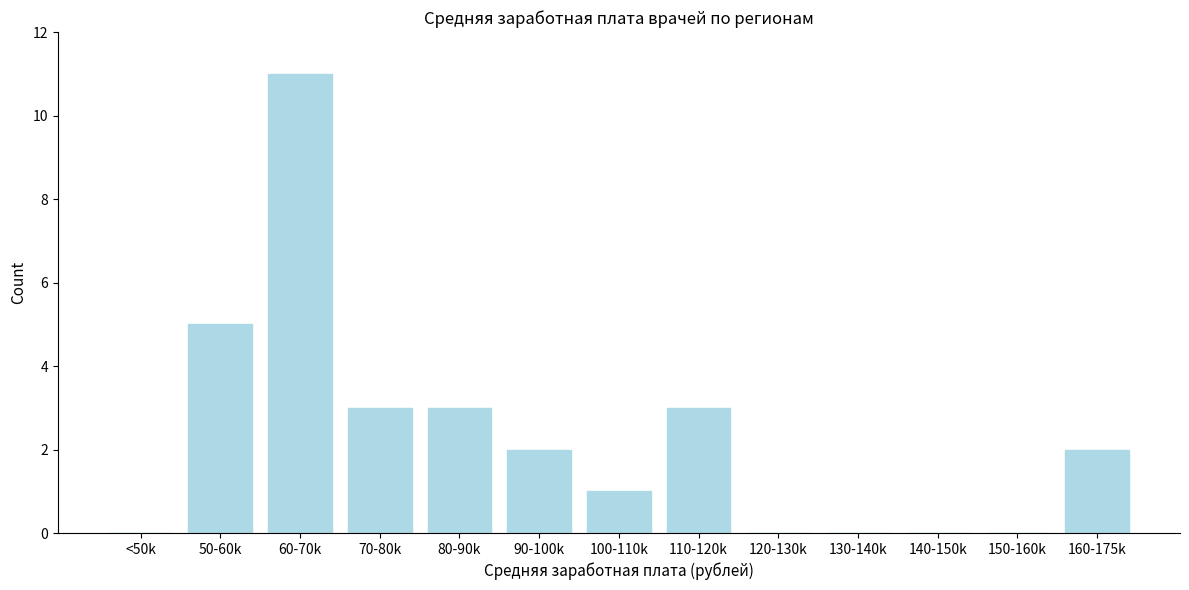

Reading right to left, transcribe all the data shown in this chart.

160-175k=2	150-160k=0	140-150k=0	130-140k=0	120-130k=0	110-120k=3	100-110k=1	90-100k=2	80-90k=3	70-80k=3	60-70k=11	50-60k=5	<50k=0